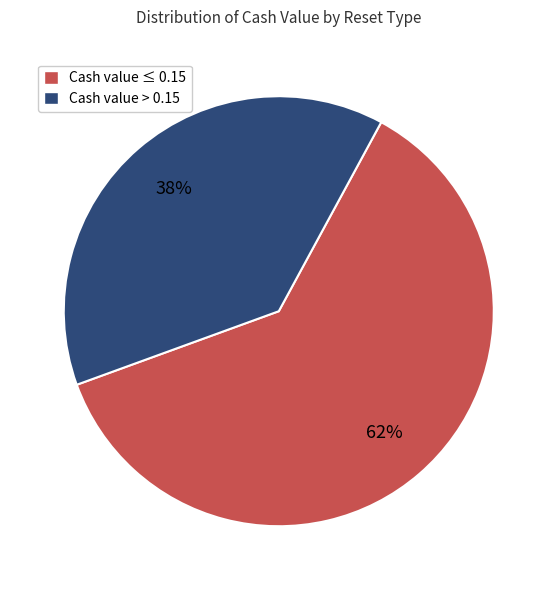

What is the majority slice?

Cash value ≤ 0.15